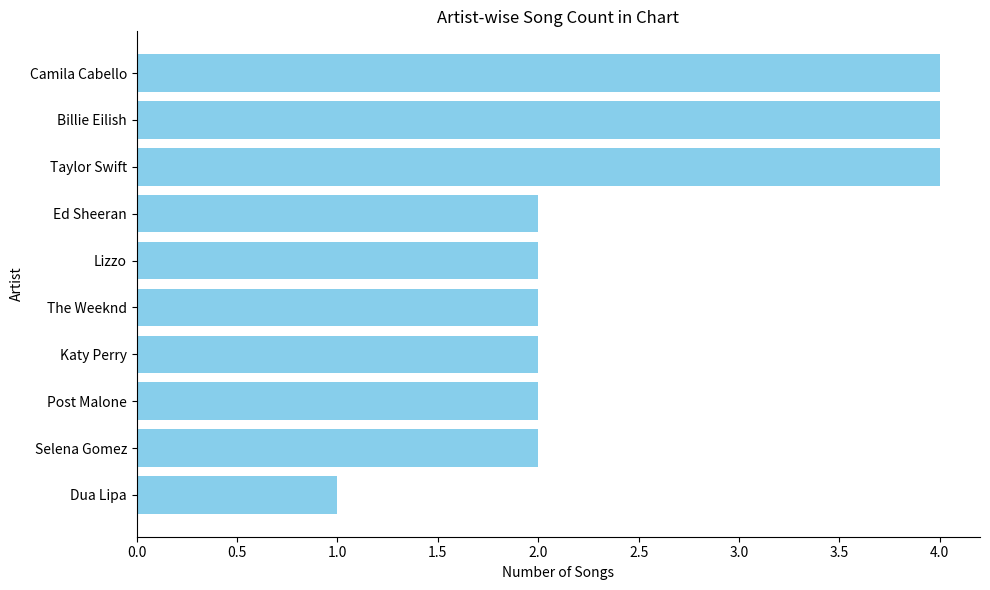

What is the sum of all values?

25